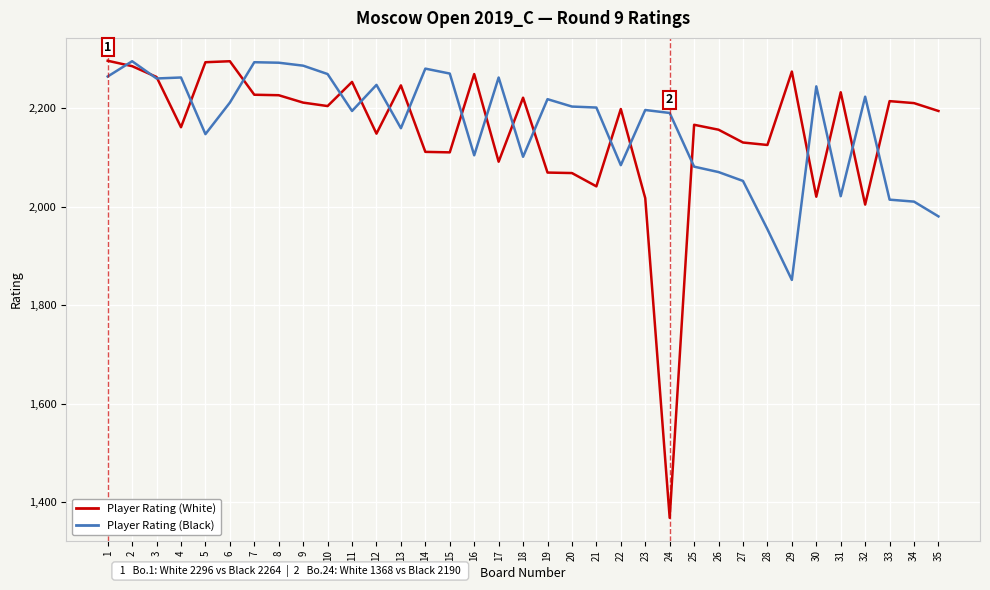

Is it true that Player Rating (Black) equals 2917 at 34?

False